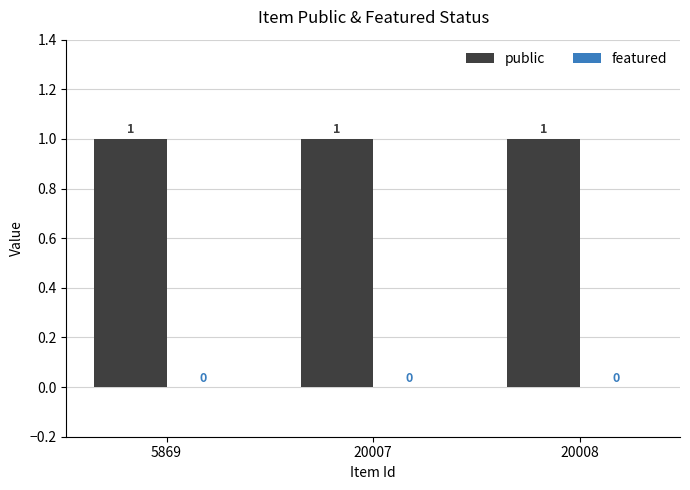

What is the value of the public bar at the 1st from the left?

1